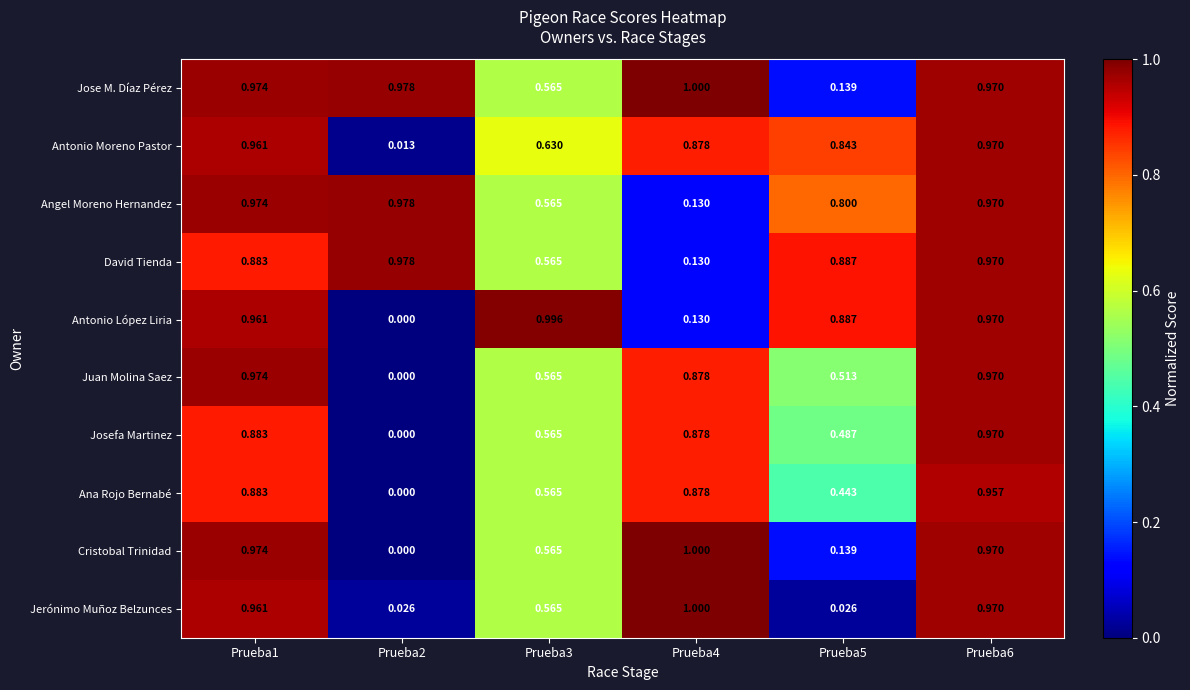

Which series has the largest total across all categories?

Jose M. Díaz Pérez